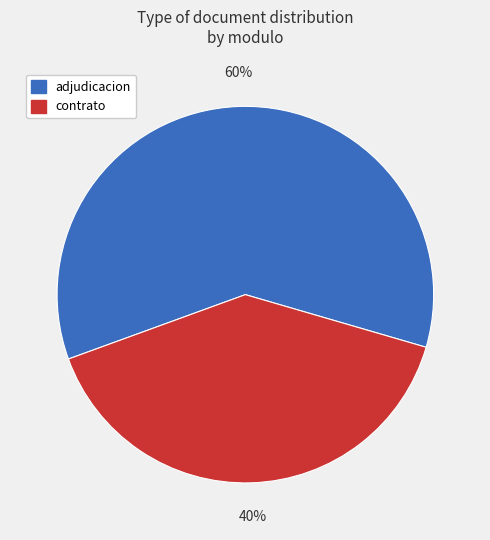

Is the sum of contrato and adjudicacion greater than half?

Yes